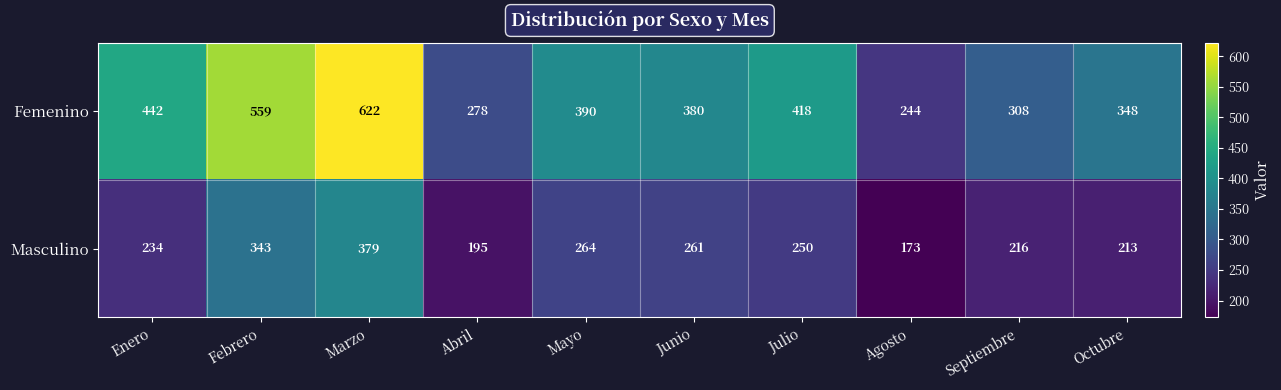

What is the minimum value shown in the chart?

173